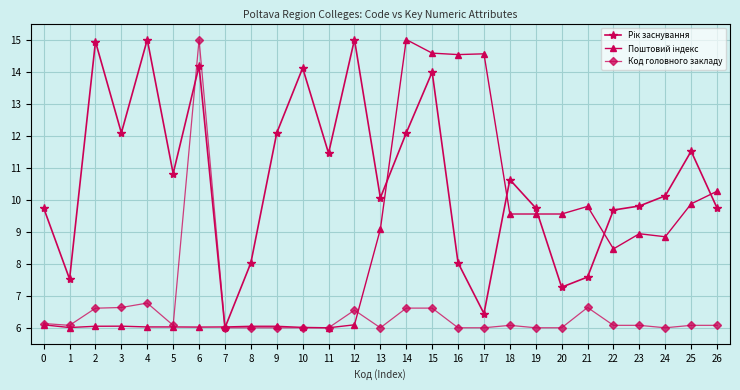

True or false: Код головного закладу has more than 2 points higher than both neighbors.

True